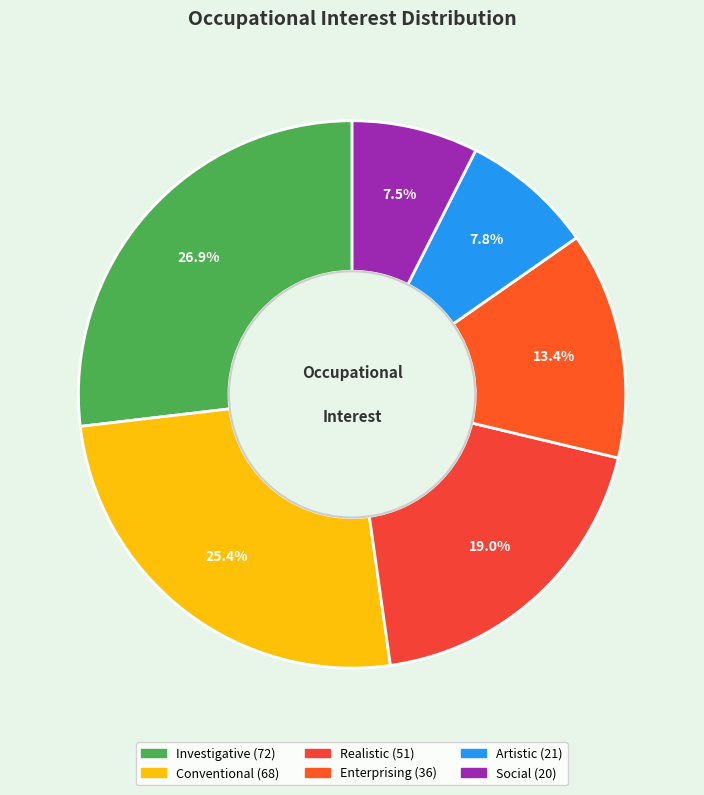

Which slice is the smallest?

Social